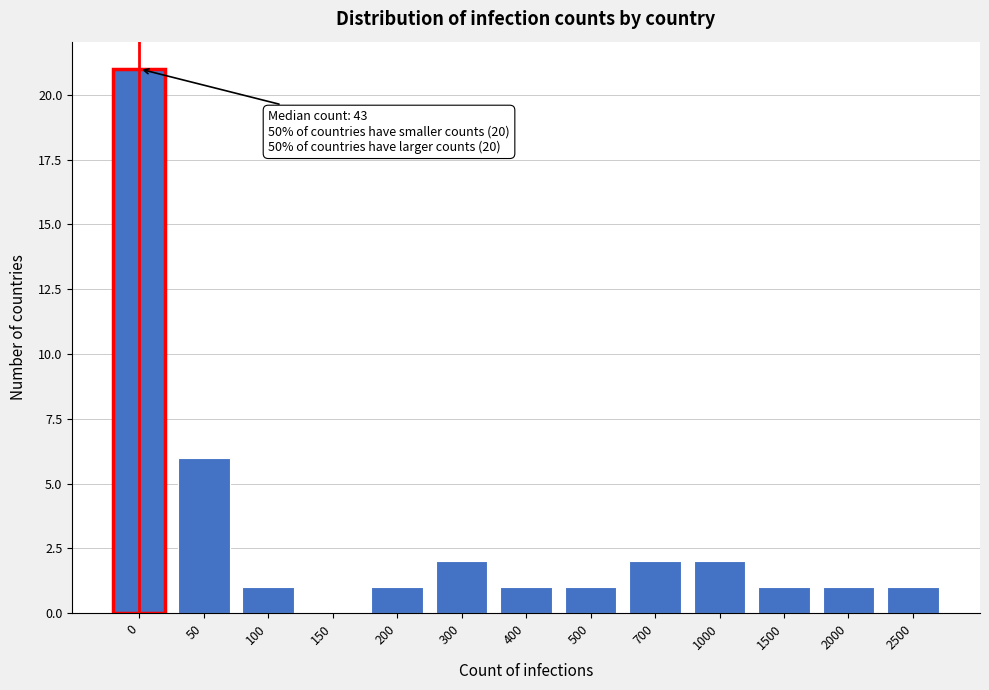

Reading left to right, transcribe all the data shown in this chart.

0=21	50=6	100=1	150=0	200=1	300=2	400=1	500=1	700=2	1000=2	1500=1	2000=1	2500=1